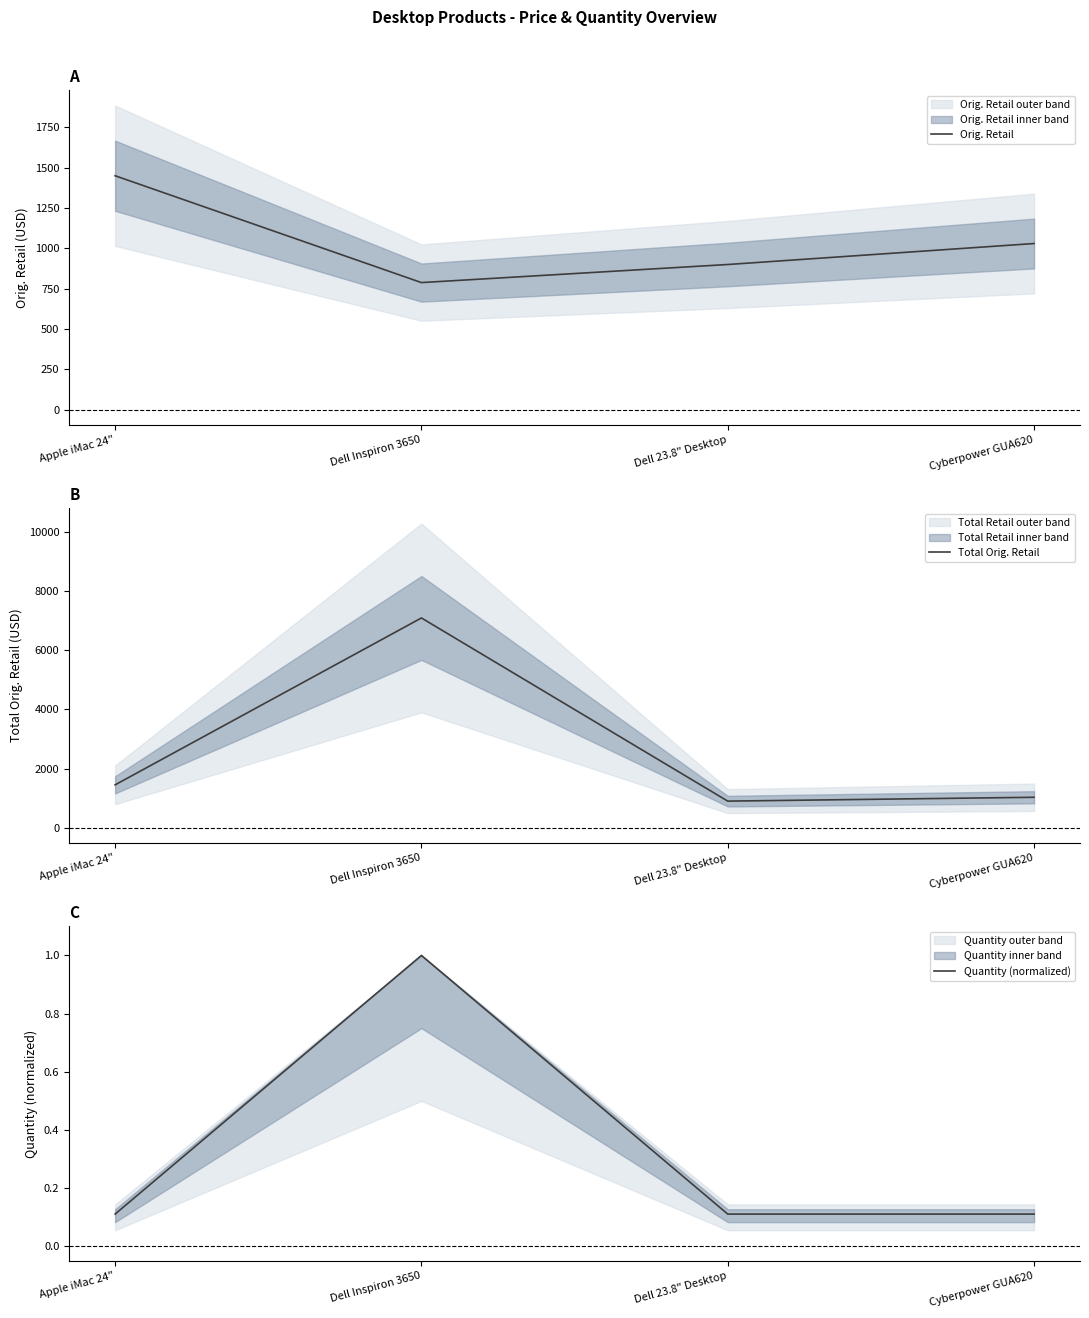

What is the spread (max minus min) of values at Dell 23.8" Desktop?

899.9